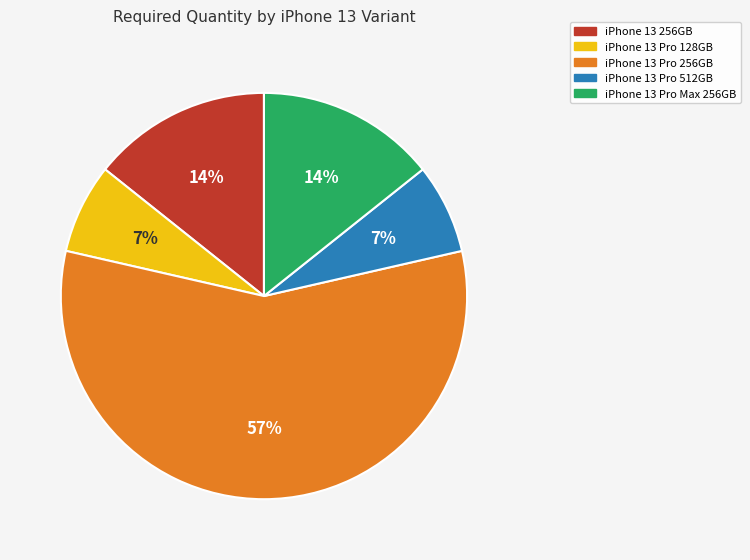

To the nearest percent, what is the difference between the iPhone 13 Pro Max 256GB and iPhone 13 Pro 512GB slice percentages?

7%